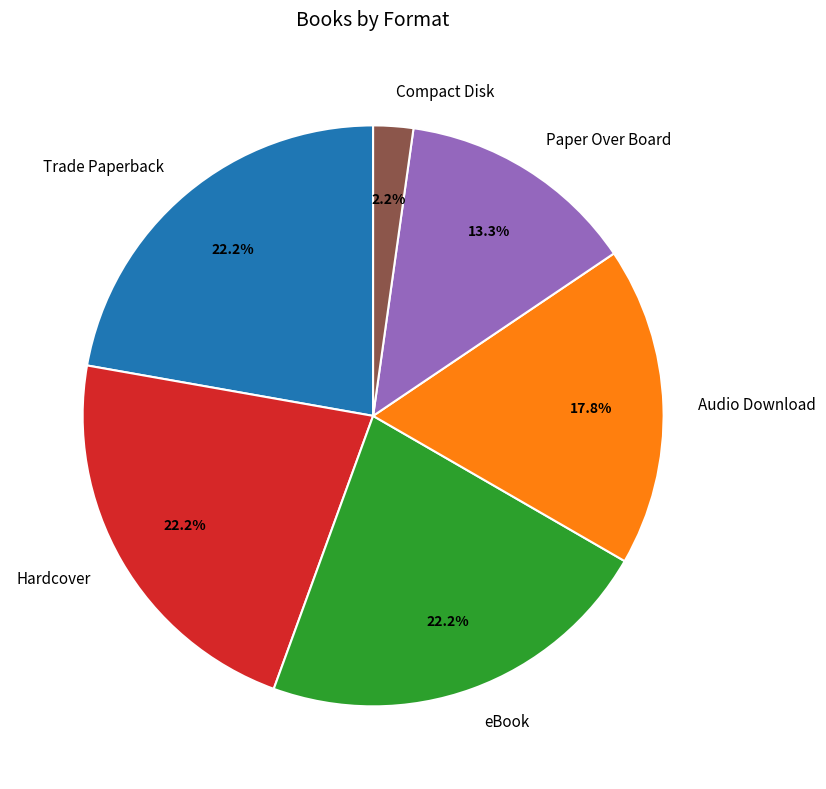

Does Audio Download account for over 50% of the chart?

No